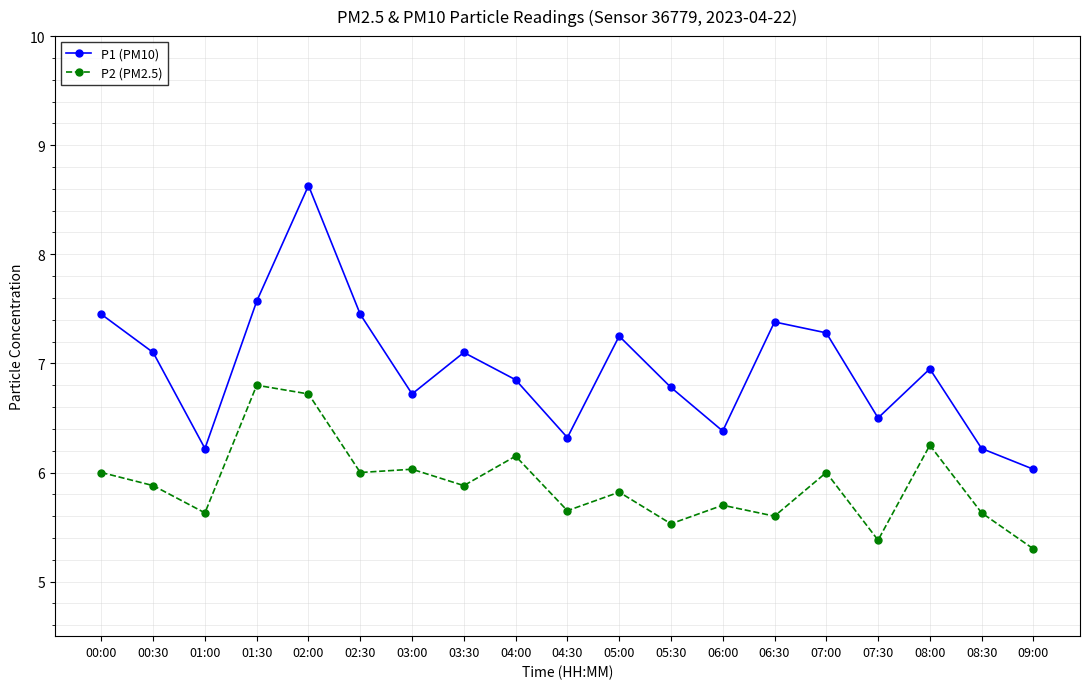

List the series in order of their peak value, lowest first.

P2 (PM2.5), P1 (PM10)